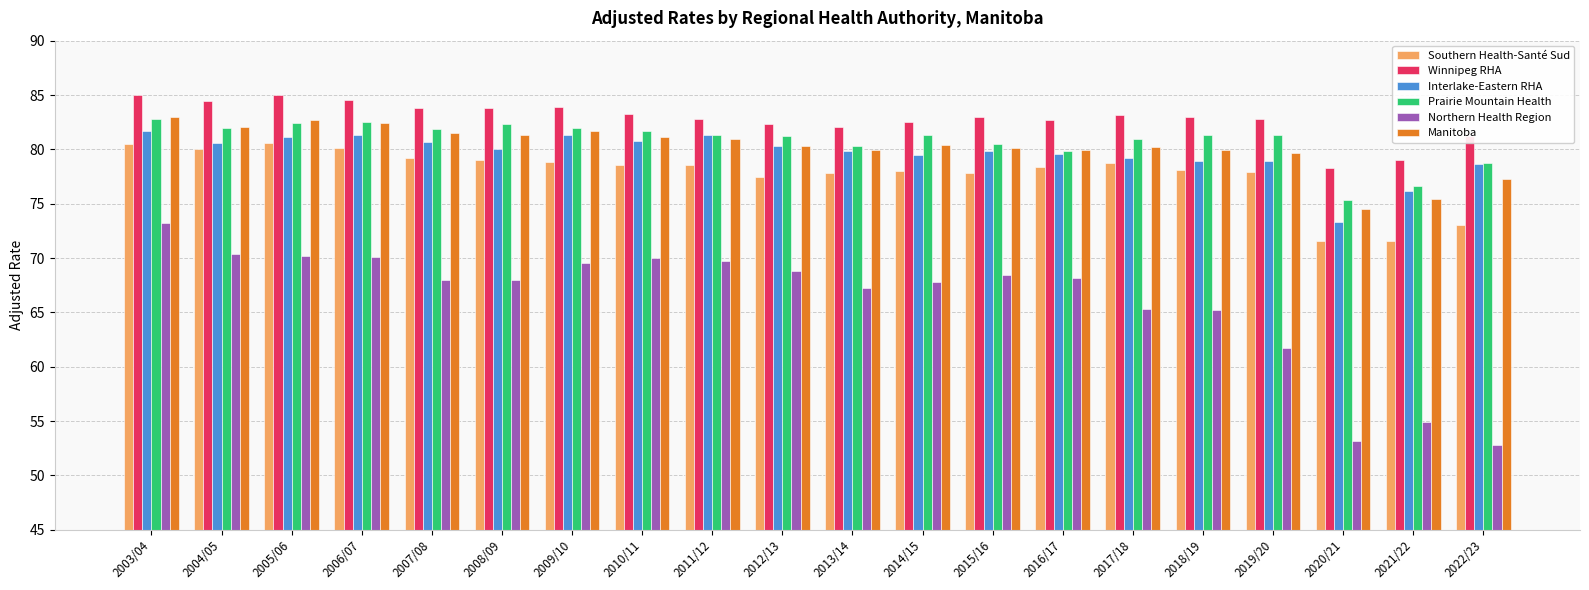

Which series changed the most between 2003/04 and 2007/08?

Northern Health Region